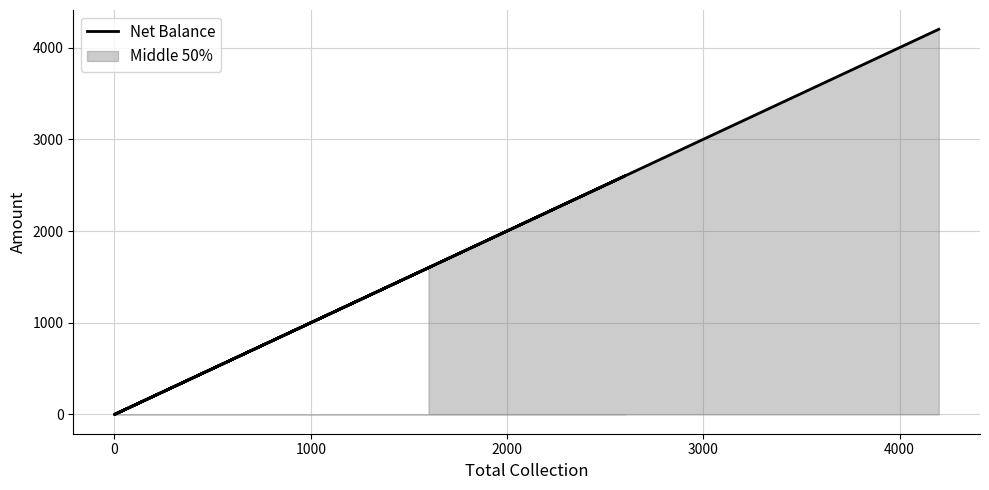

How many values are above zero?

3